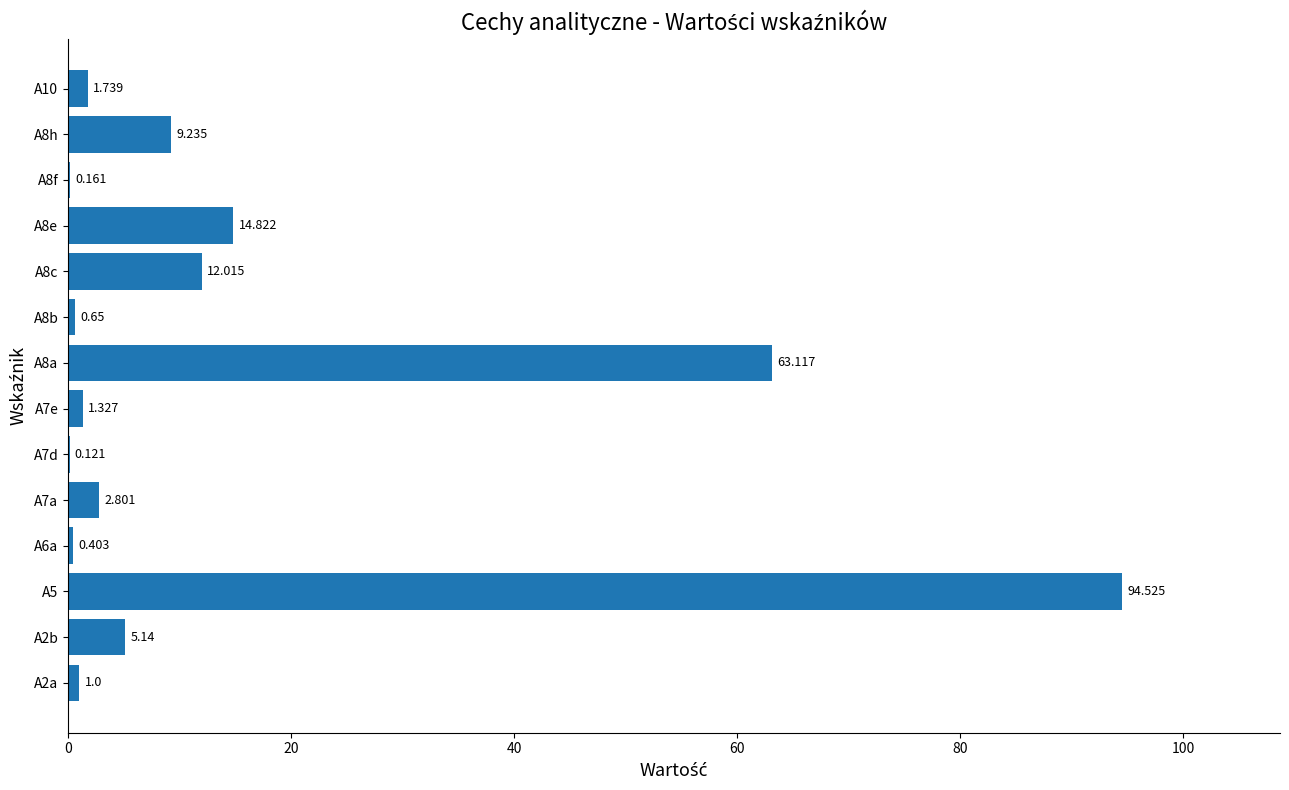

How many series are shown in this chart?

1